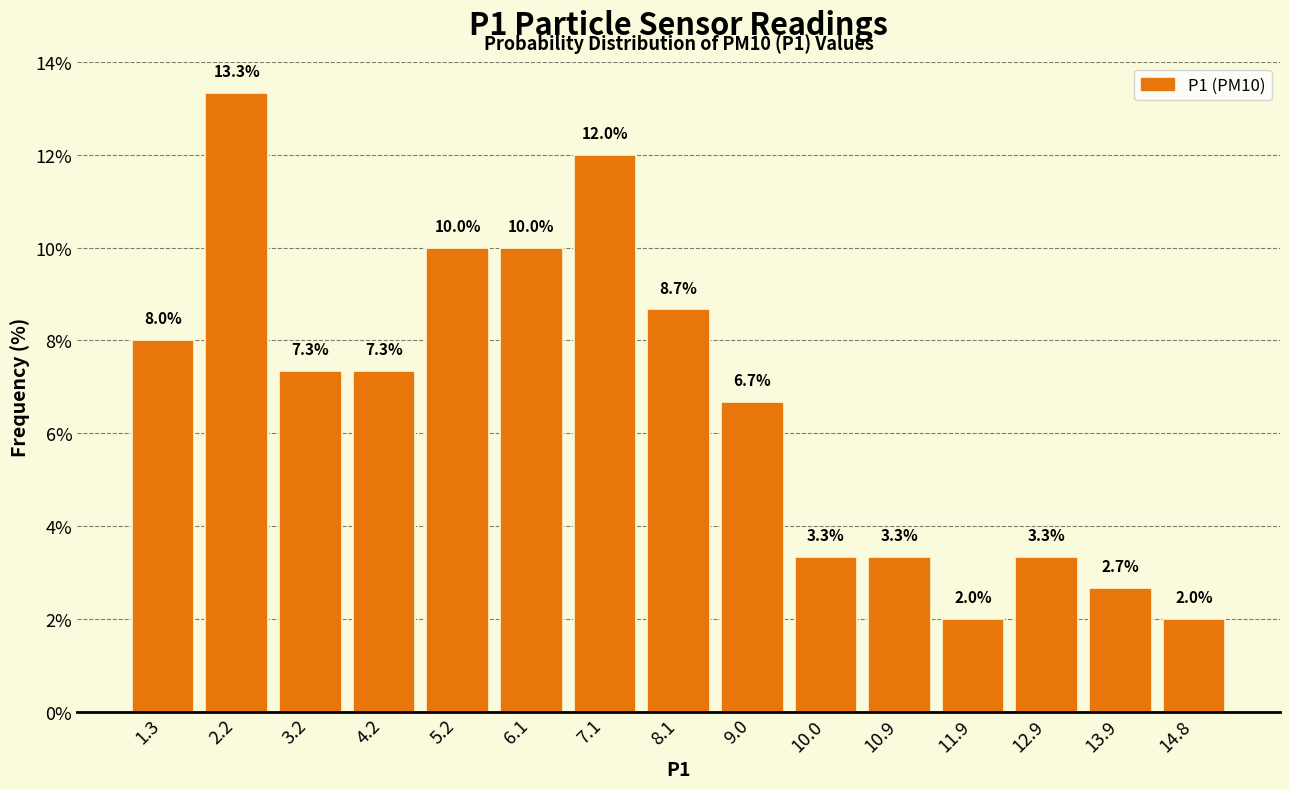

What is the height of the bar covering 14.3 to 15.3 on the x-axis? The bar edges are not printed on the chart, so give them approximately, as read against the axis.

2.0